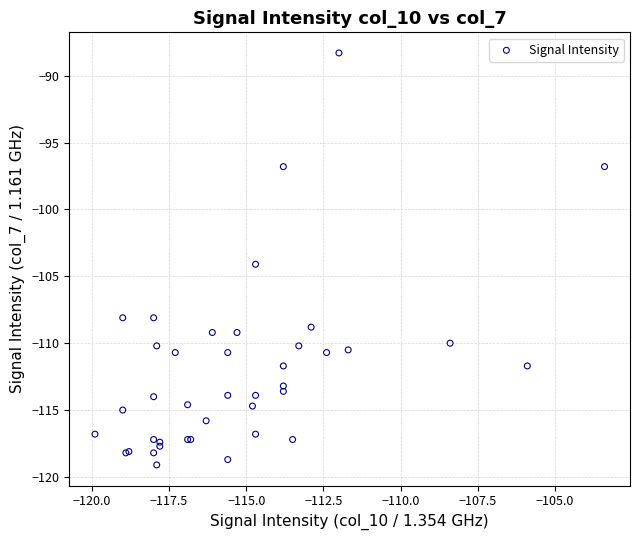

What Y value in the scatter plot is closest to -103?

-104.1